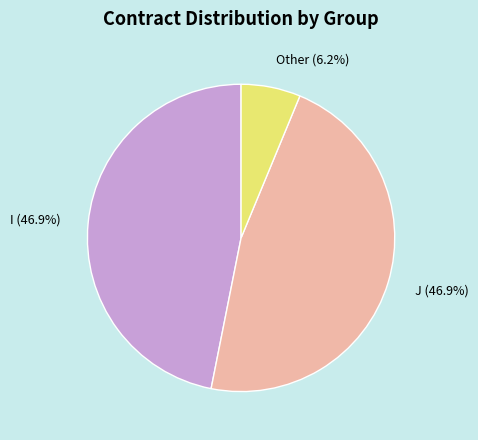

Does any single category account for the majority?

No